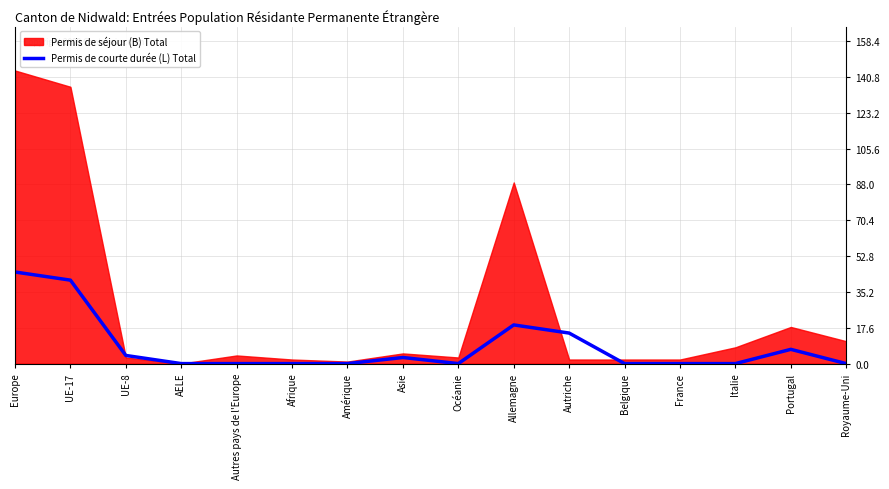

Where is Permis de courte durée (L) Total nearest to the value 22?

Allemagne